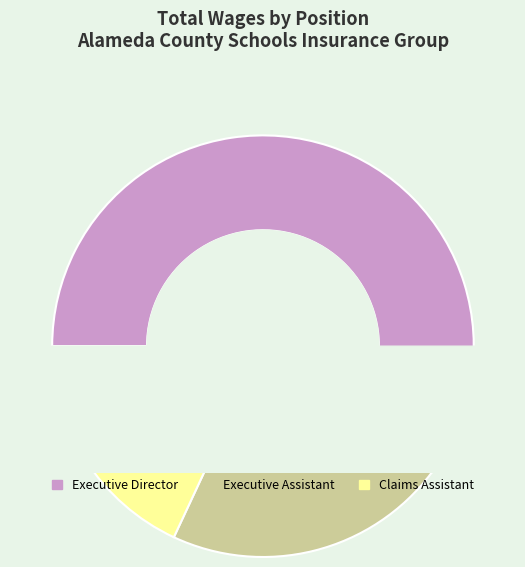

True or false: Executive Assistant accounts for 34% of the total.

False